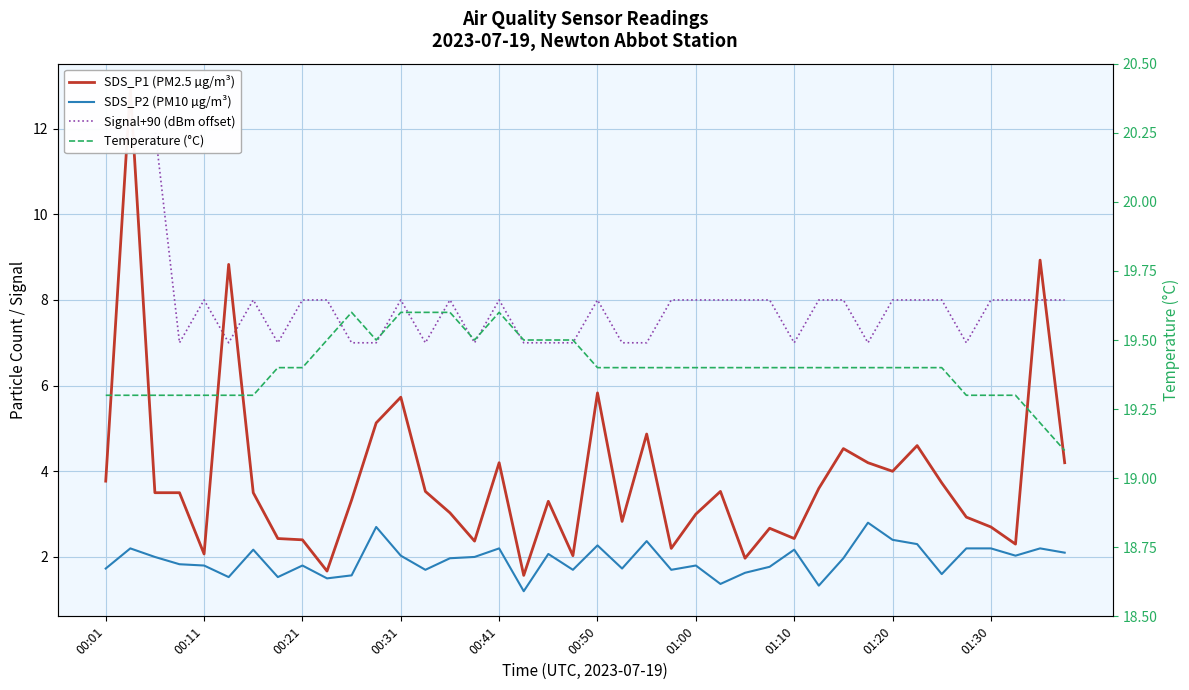

Reading left to right, list all the values displayed in this chart.

SDS_P1 (PM2.5 µg/m³): 3.8	12.9	3.5	3.5	2.1	8.8	3.5	2.4	2.4	1.7	3.3	5.1	5.7	3.5	3.0	2.4	4.2	1.6	3.3	2.0	5.8	2.8	4.9	2.2	3.0	3.5	2.0	2.7	2.4	3.6	4.5	4.2	4.0	4.6	3.7	2.9	2.7	2.3	8.9	4.2
SDS_P2 (PM10 µg/m³): 1.7	2.2	2.0	1.8	1.8	1.5	2.2	1.5	1.8	1.5	1.6	2.7	2.0	1.7	2.0	2.0	2.2	1.2	2.1	1.7	2.3	1.7	2.4	1.7	1.8	1.4	1.6	1.8	2.2	1.3	2.0	2.8	2.4	2.3	1.6	2.2	2.2	2.0	2.2	2.1
Signal+90 (dBm offset): 12.0	12.0	12.0	7.0	8.0	7.0	8.0	7.0	8.0	8.0	7.0	7.0	8.0	7.0	8.0	7.0	8.0	7.0	7.0	7.0	8.0	7.0	7.0	8.0	8.0	8.0	8.0	8.0	7.0	8.0	8.0	7.0	8.0	8.0	8.0	7.0	8.0	8.0	8.0	8.0
Temperature (°C): 19.3	19.3	19.3	19.3	19.3	19.3	19.3	19.4	19.4	19.5	19.6	19.5	19.6	19.6	19.6	19.5	19.6	19.5	19.5	19.5	19.4	19.4	19.4	19.4	19.4	19.4	19.4	19.4	19.4	19.4	19.4	19.4	19.4	19.4	19.4	19.3	19.3	19.3	19.2	19.1